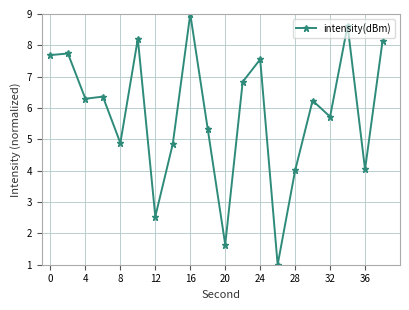

What is the minimum value shown in the chart?

1.0